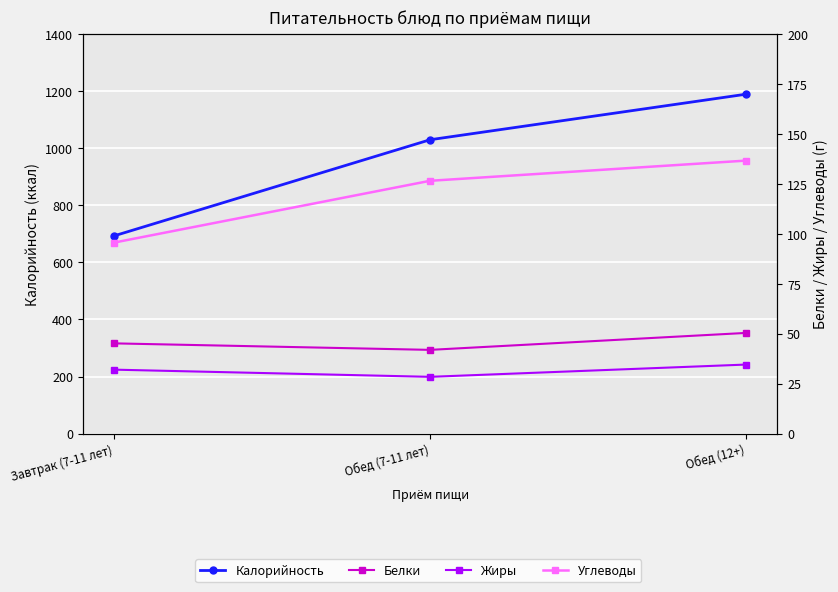

Which has a higher value, Обед (7-11 лет) or Обед (12+)?

Обед (12+)